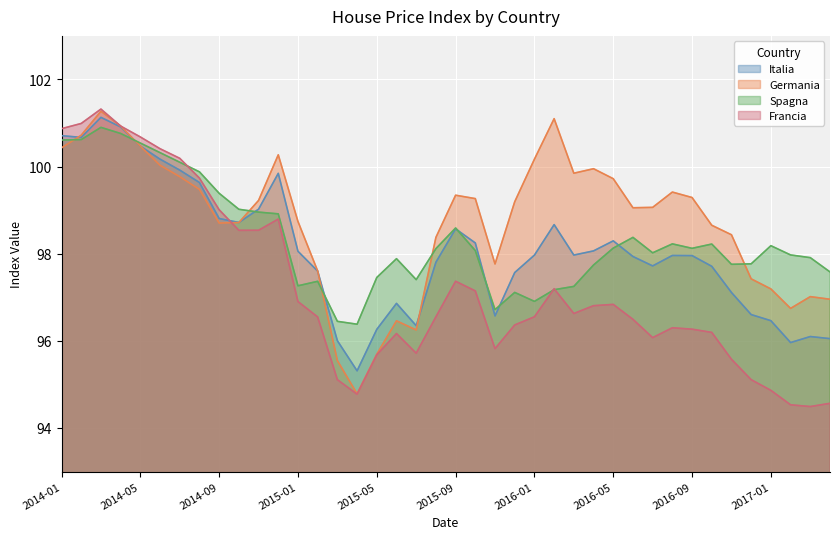

What is the sum of the Francia values at 2015-02 and 2015-05?

192.2